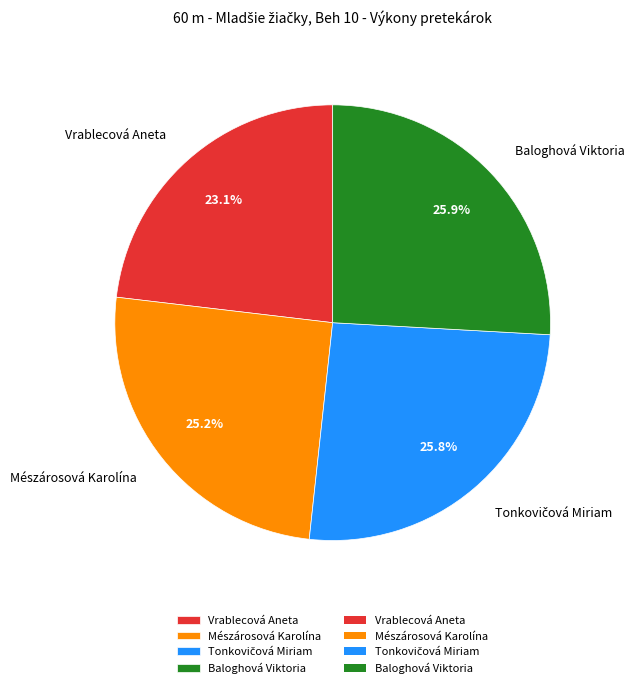

Is it true that Vrablecová Aneta is 31% of the pie?

False